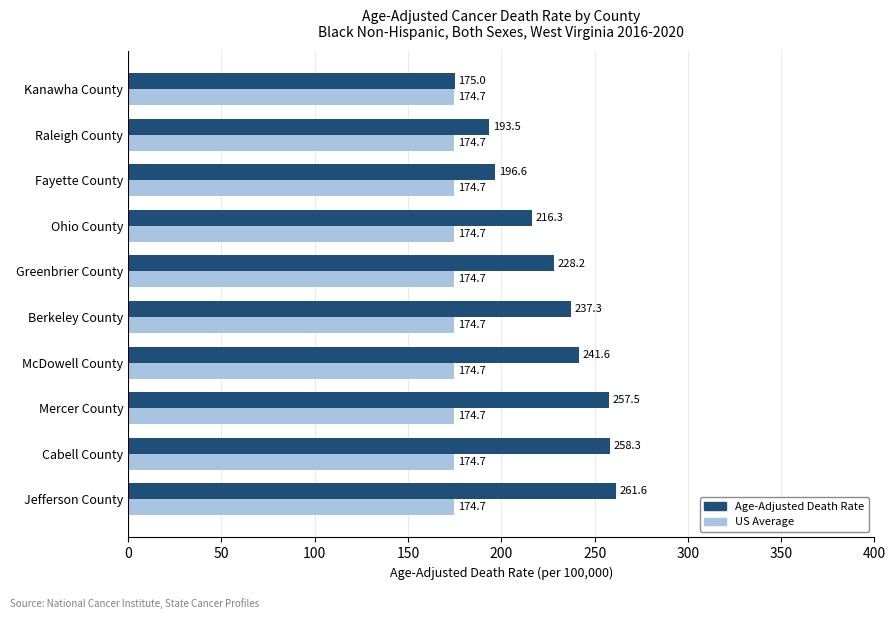

Which series has the widest spread of values?

Age-Adjusted Death Rate